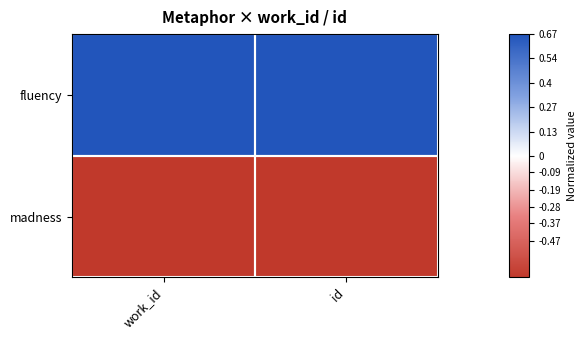

What is the greatest value displayed?

1